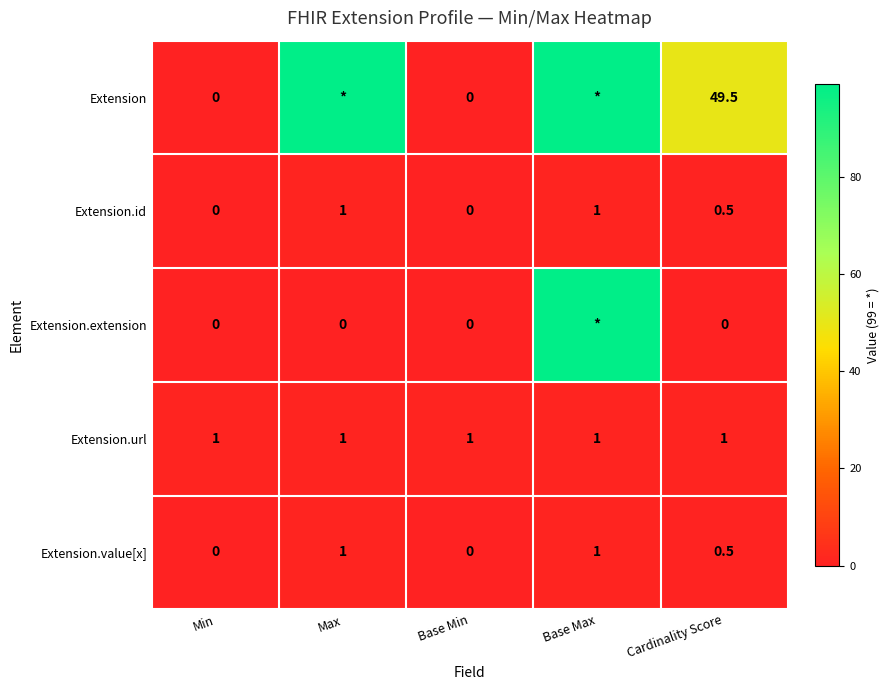

Which category has the lowest value across all series?

Min